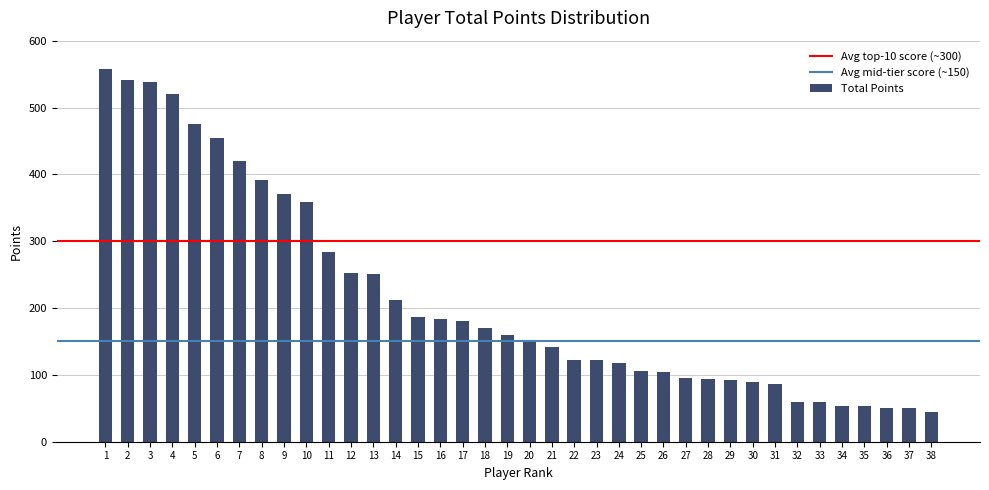

The value at 6 is 454. True or false?

True